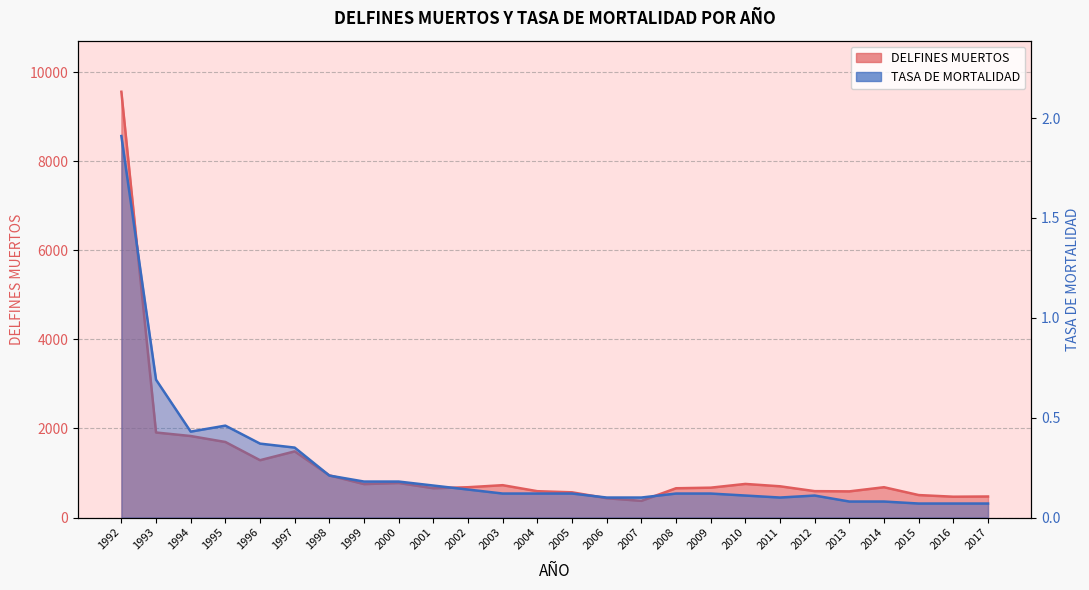

What are all the series names shown in the legend?

DELFINES MUERTOS, TASA DE MORTALIDAD